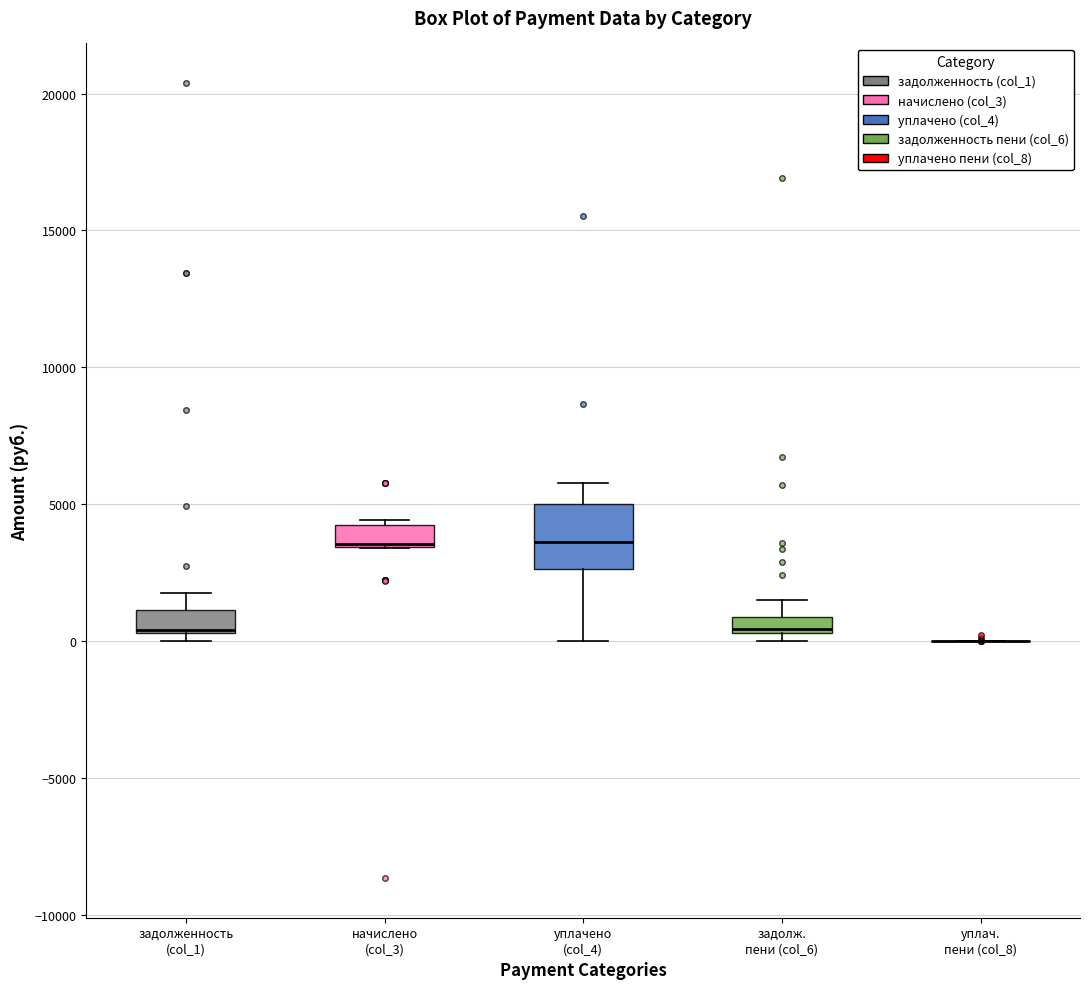

Which box is the tallest, from its lower edge to its upper edge?

уплачено (col_4)